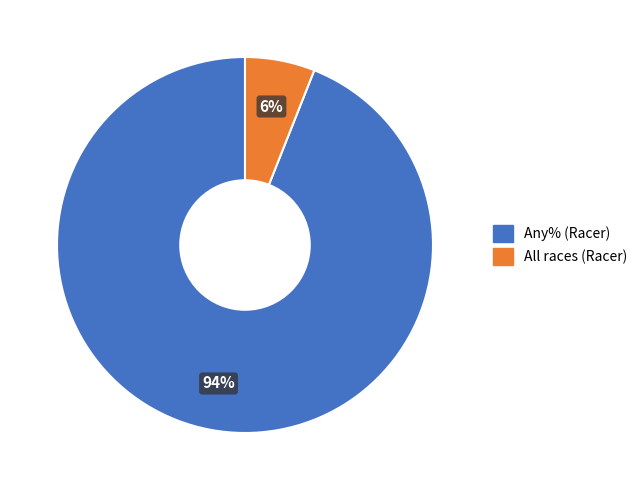

Is the sum of All races (Racer) and Any% (Racer) greater than half?

Yes